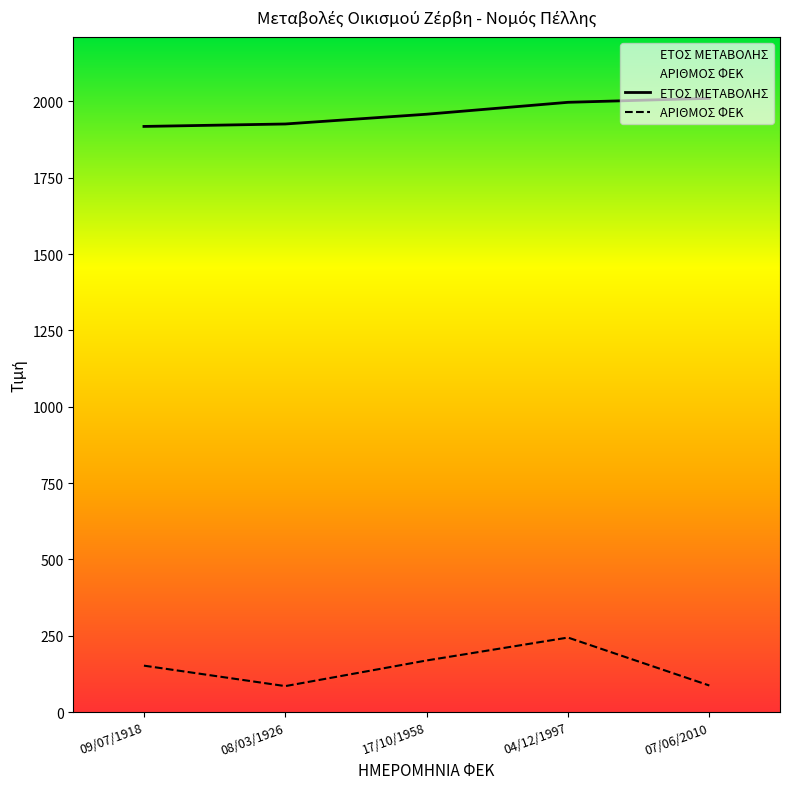

Rank the categories by ΑΡΙΘΜΟΣ ΦΕΚ value from highest to lowest.

04/12/1997, 17/10/1958, 09/07/1918, 07/06/2010, 08/03/1926